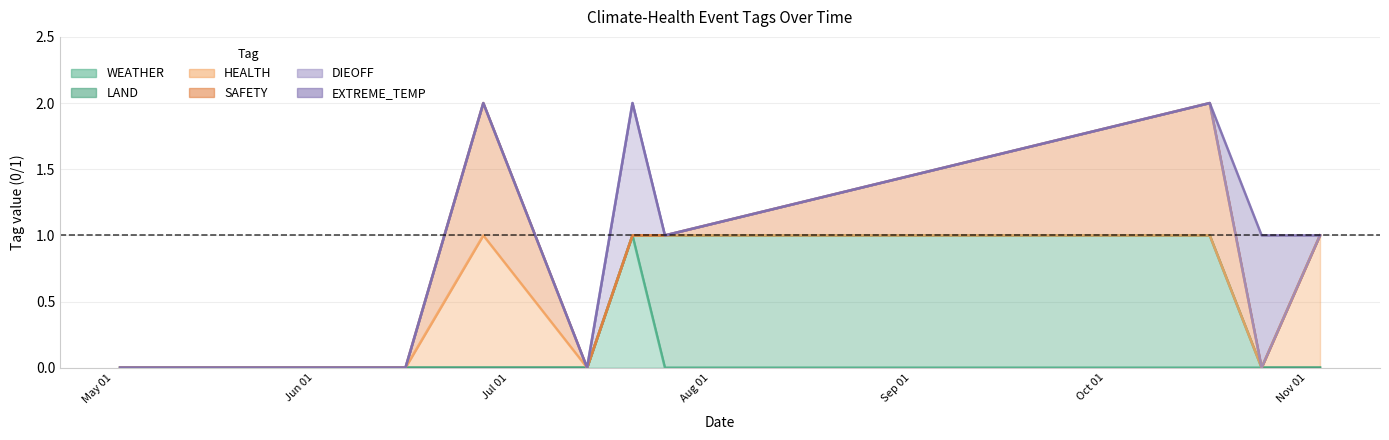

Which series has the widest spread of values?

SAFETY